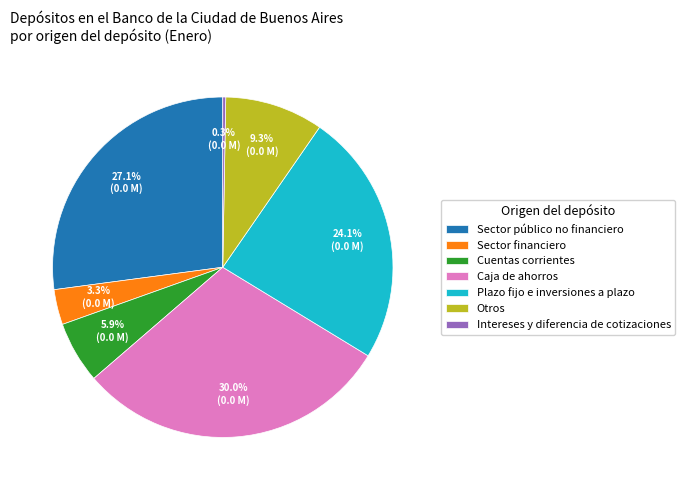

How many slices are in this pie chart?

7